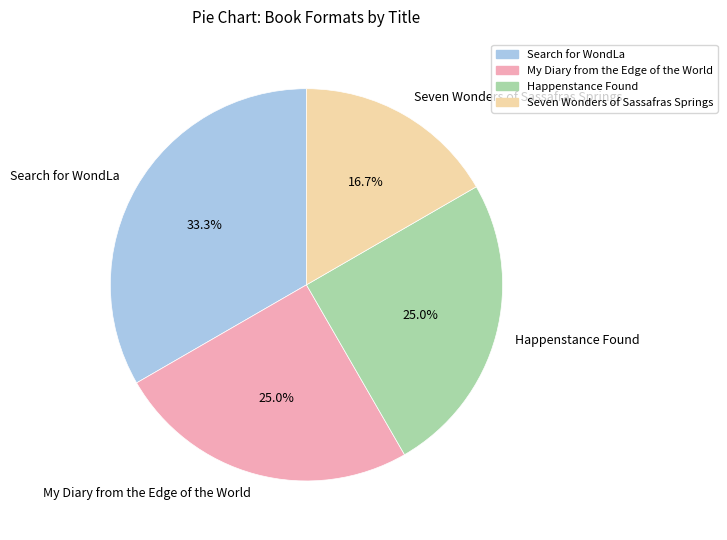

What percentage do Search for WondLa and My Diary from the Edge of the World together represent?

58.3%